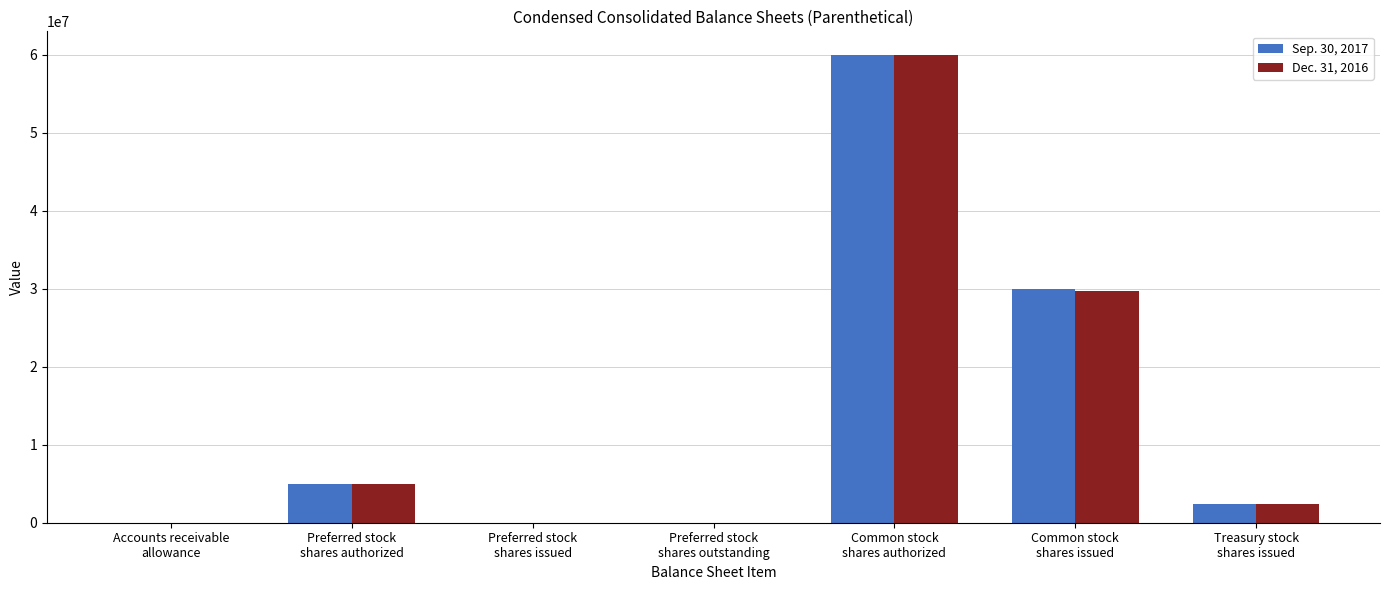

What is the greatest value displayed?

60000000